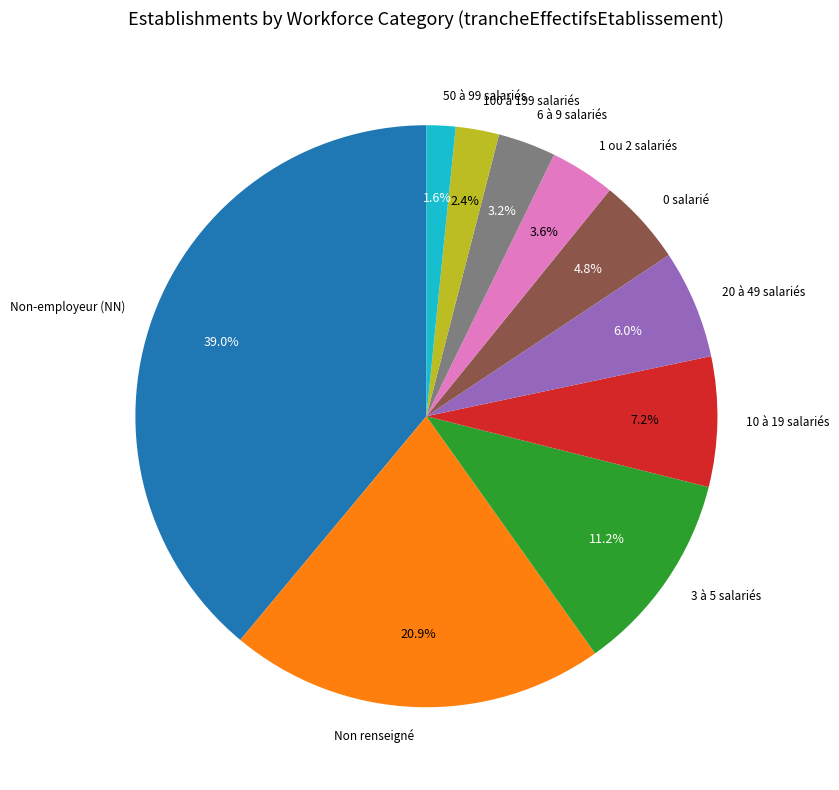

Does any single category account for the majority?

No